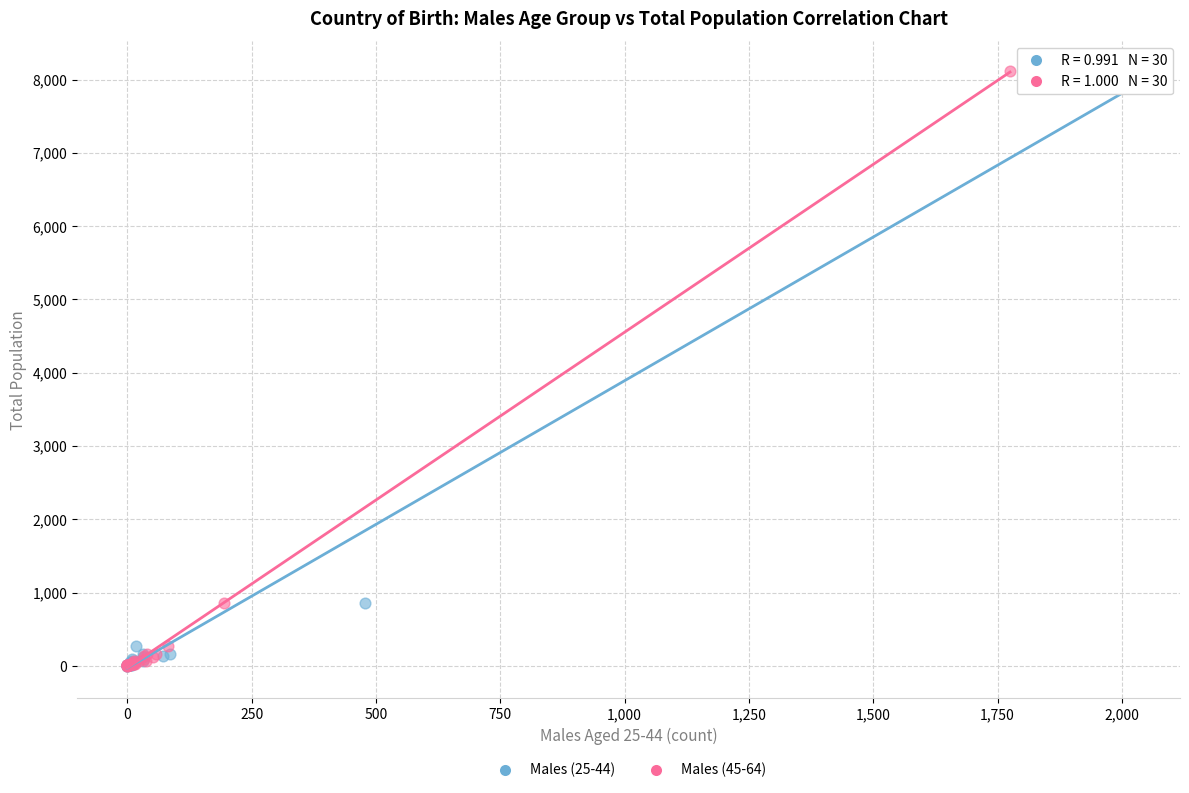

What are all the series names shown in the legend?

Males (25-44), Males (45-64)